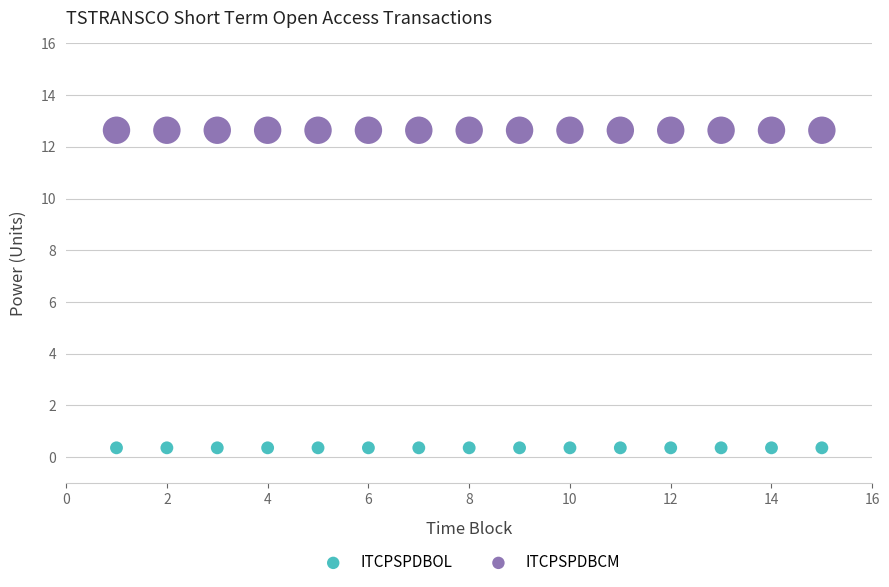

Which series contains the lowest Y value?

ITCPSPDBOL